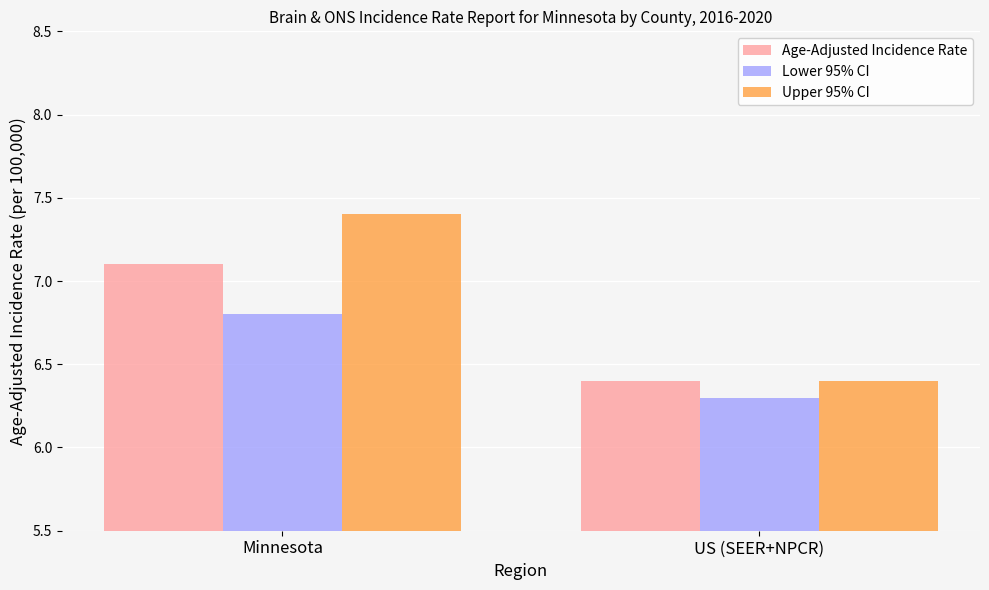

What is the difference between the highest and lowest values at Minnesota?

0.6